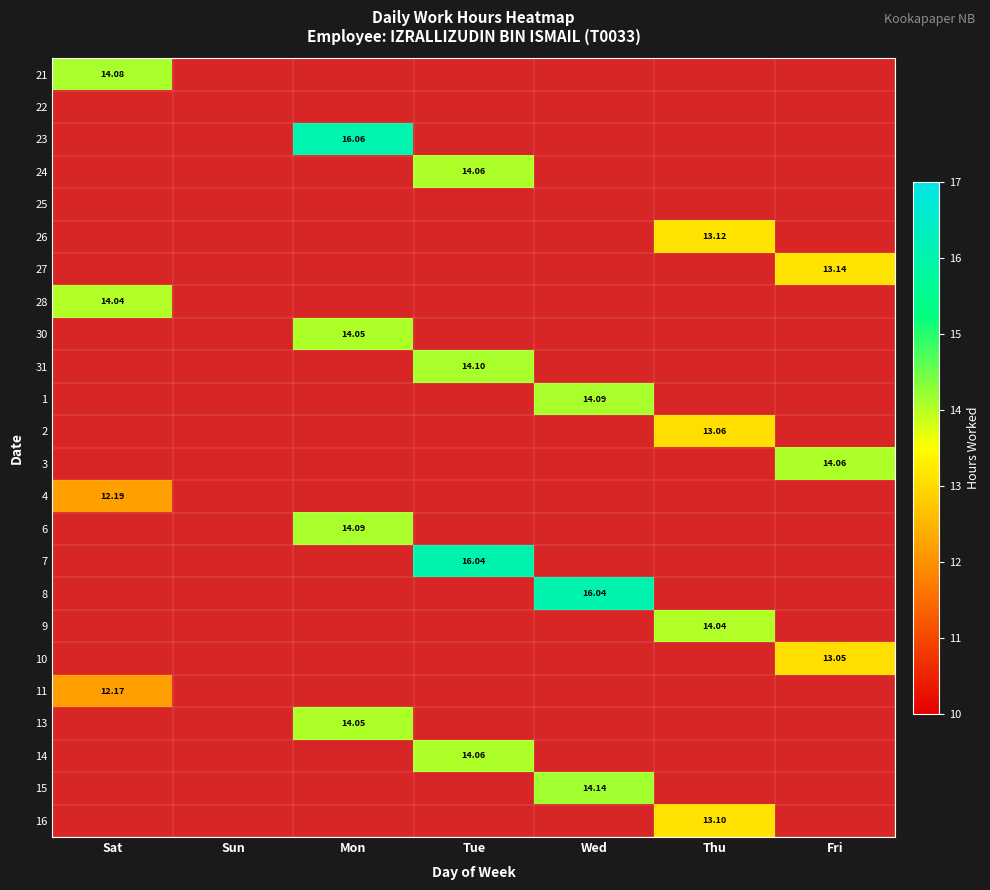

Is it true that 25 equals 0.0 at Sun?

True